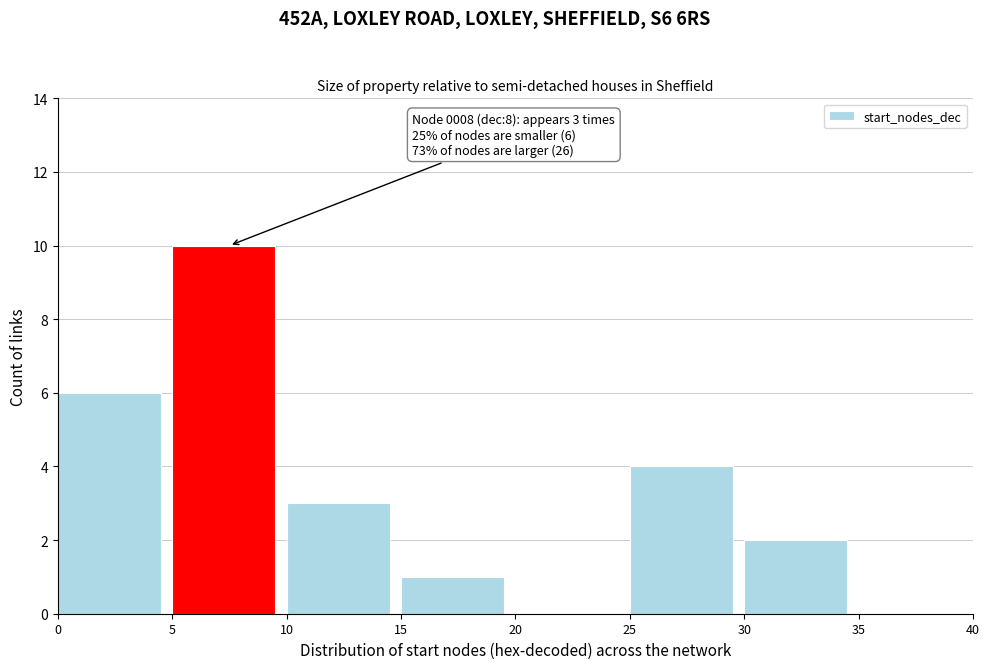

Over which range of the x-axis is the bar tallest?

5 to 10